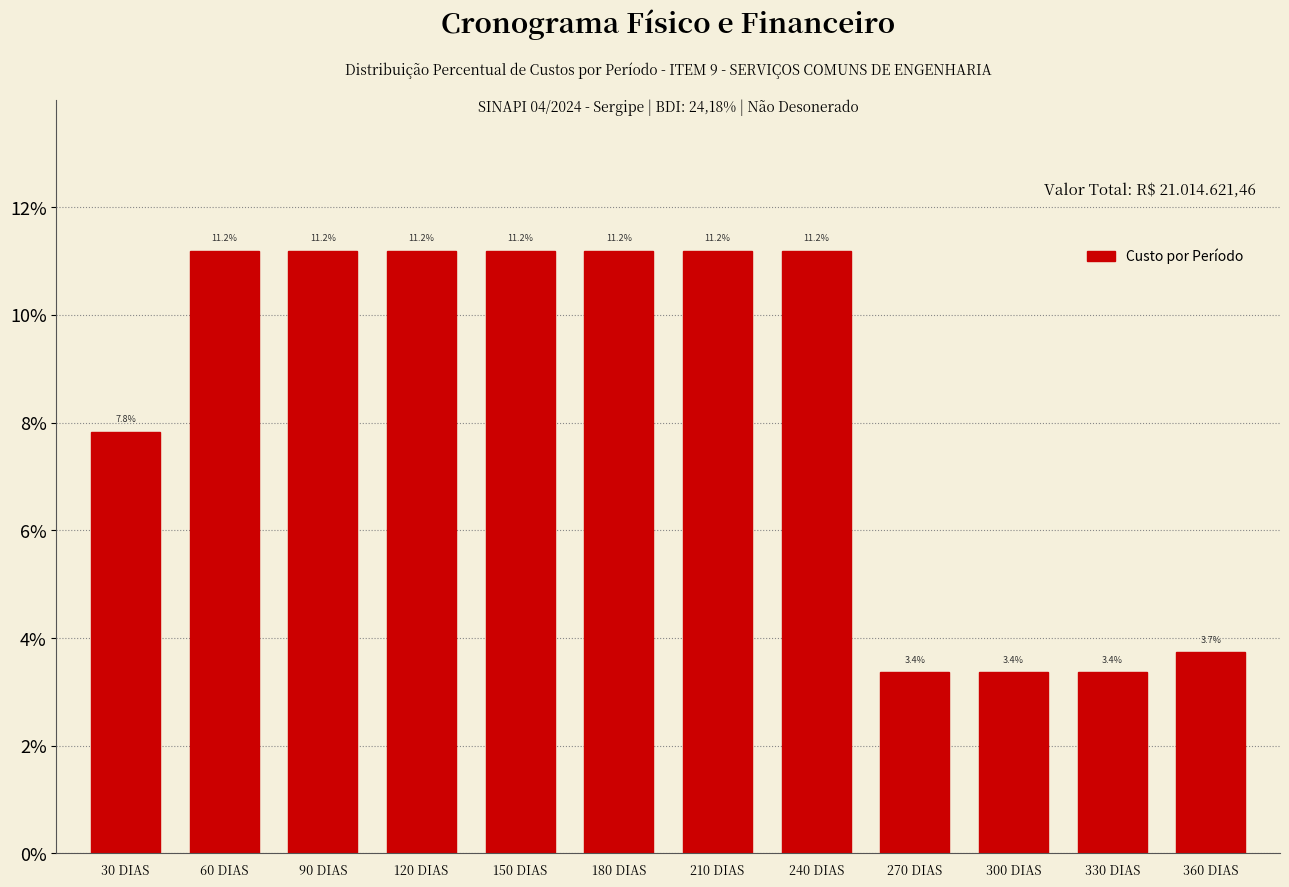

Reading left to right, transcribe all the data shown in this chart.

7.8	11.2	11.2	11.2	11.2	11.2	11.2	11.2	3.4	3.4	3.4	3.7